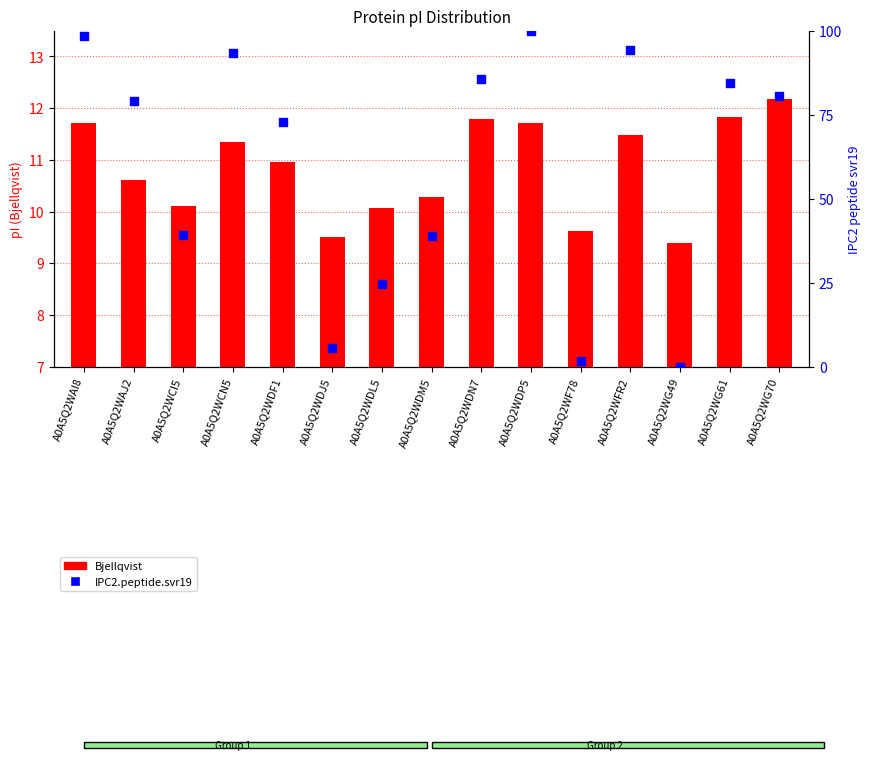

Which series has the largest Y range (max minus min)?

IPC2.peptide.svr19